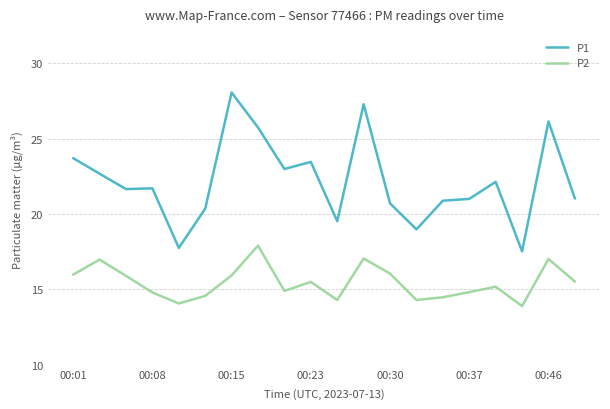

What is the maximum value for P1?

28.1